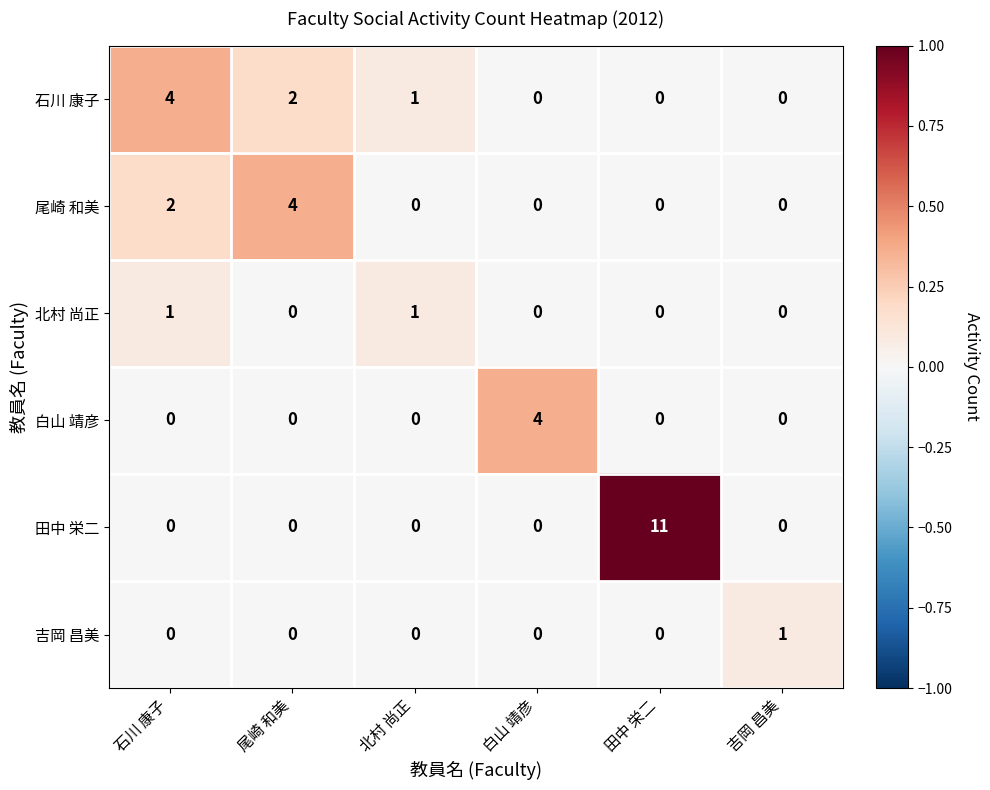

What is the difference between the maximum and second lowest values in the 尾崎 和美 series?

4